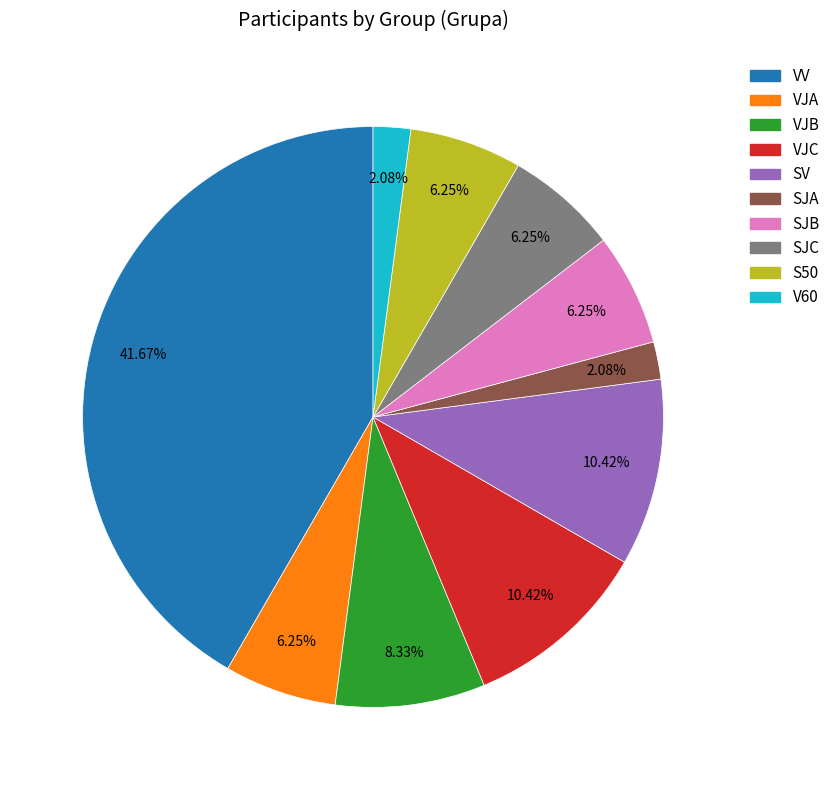

What portion of the pie excludes SV?

89.6%